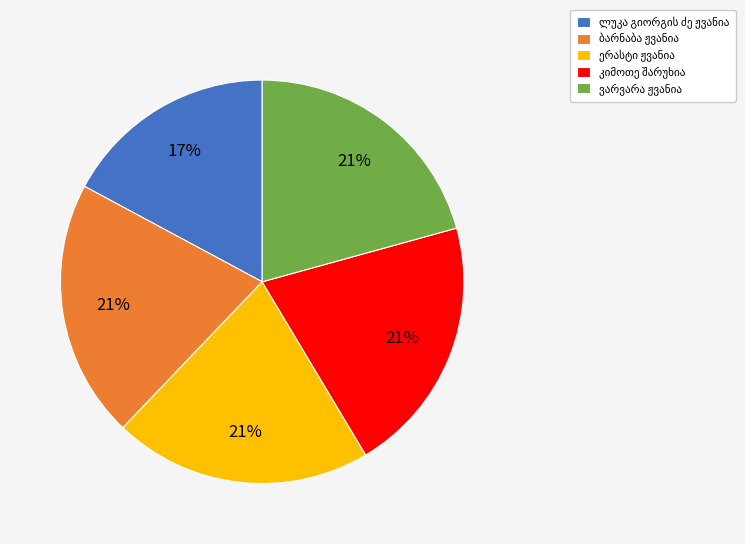

To the nearest percent, what is the average slice percentage?

20%